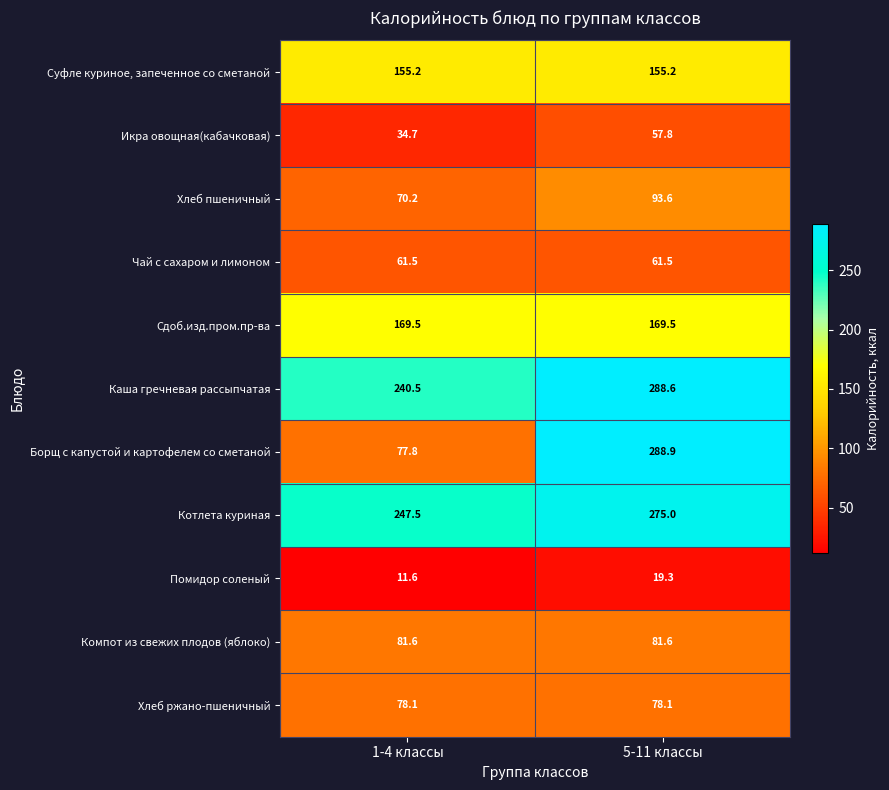

Reading right to left, list all the values displayed in this chart.

Суфле куриное, запеченное со сметаной: 5-11 классы=155.2	1-4 классы=155.2
Икра овощная(кабачковая): 5-11 классы=57.8	1-4 классы=34.7
Хлеб пшеничный: 5-11 классы=93.6	1-4 классы=70.2
Чай с сахаром и лимоном: 5-11 классы=61.5	1-4 классы=61.5
Сдоб.изд.пром.пр-ва: 5-11 классы=169.5	1-4 классы=169.5
Каша гречневая рассыпчатая: 5-11 классы=288.6	1-4 классы=240.5
Борщ с капустой и картофелем со сметаной: 5-11 классы=288.9	1-4 классы=77.8
Котлета куриная: 5-11 классы=275.0	1-4 классы=247.5
Помидор соленый: 5-11 классы=19.3	1-4 классы=11.6
Компот из свежих плодов (яблоко): 5-11 классы=81.6	1-4 классы=81.6
Хлеб ржано-пшеничный: 5-11 классы=78.1	1-4 классы=78.1